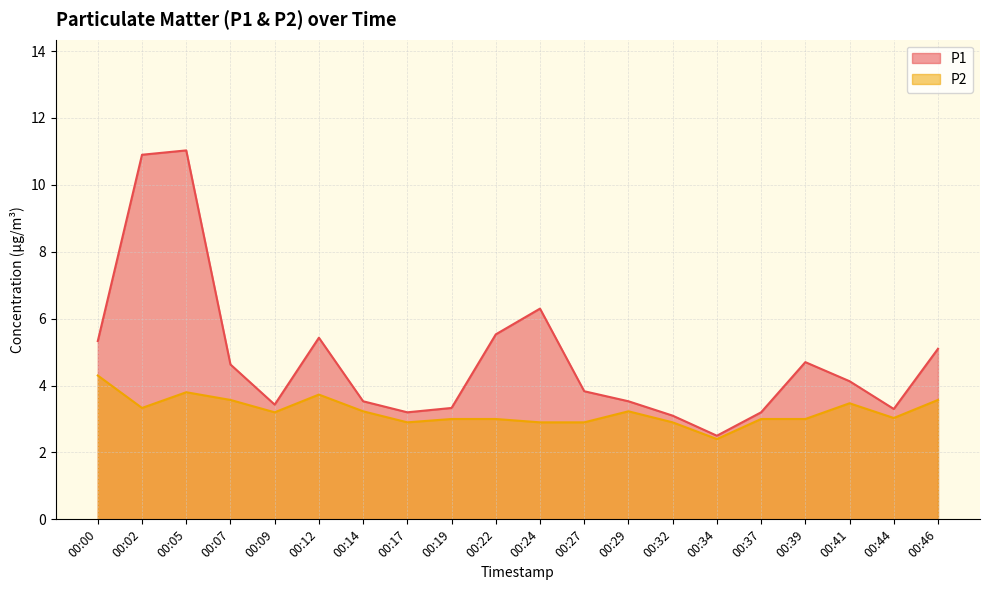

List the labels in order of P2 value, smallest first.

00:34, 00:17, 00:24, 00:27, 00:32, 00:19, 00:22, 00:37, 00:39, 00:44, 00:09, 00:14, 00:29, 00:02, 00:41, 00:07, 00:46, 00:12, 00:05, 00:00